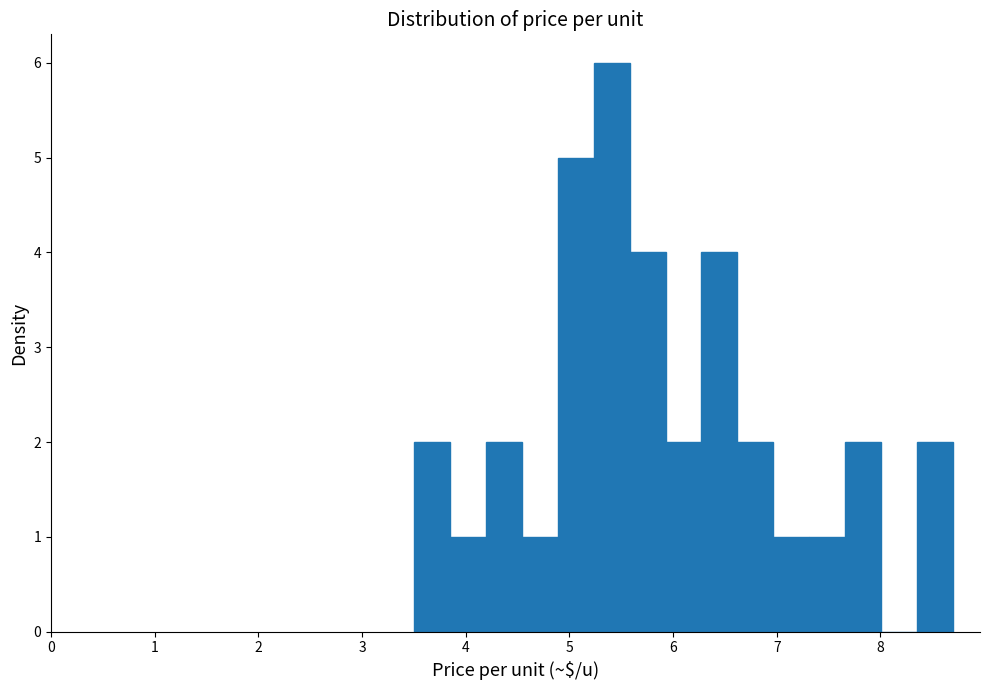

Around what value on the x-axis is the tallest bar? Give the approximate position of its centre, as read against the axis.

5.4